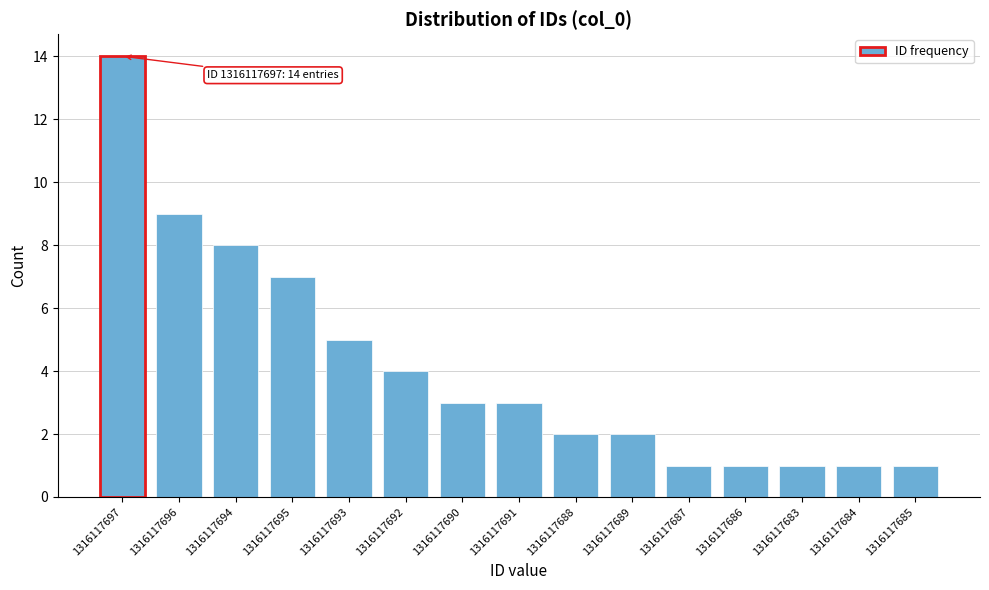

Reading right to left, transcribe all the data shown in this chart.

1	1	1	1	1	2	2	3	3	4	5	7	8	9	14